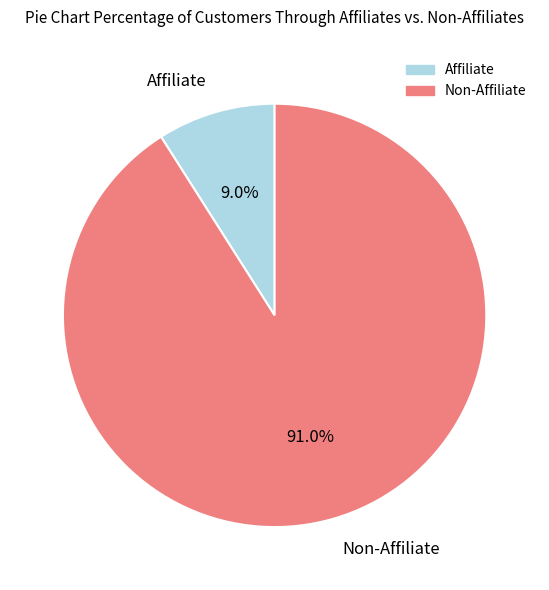

What is the majority slice?

Non-Affiliate